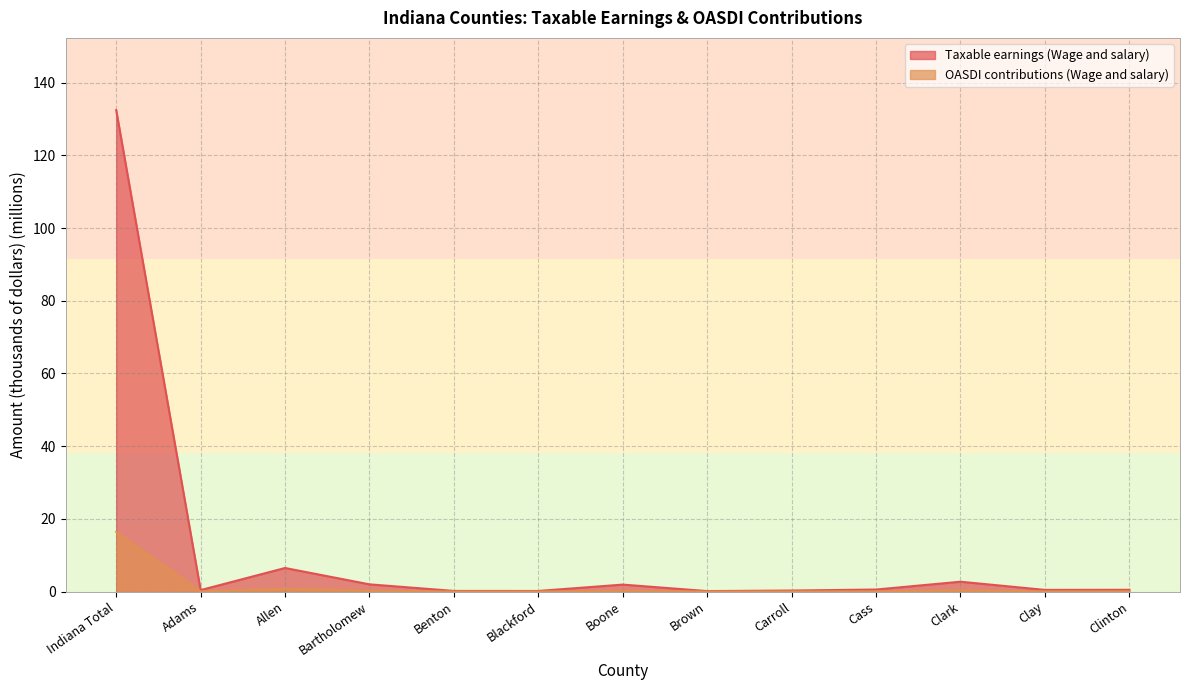

Reading right to left, extract all data points from this chart.

Taxable earnings (Wage and salary): Clinton=0.5	Clay=0.5	Clark=2.7	Cass=0.6	Carroll=0.3	Brown=0.1	Boone=1.9	Blackford=0.2	Benton=0.2	Bartholomew=2.0	Allen=6.5	Adams=0.4	Indiana Total=132.4
OASDI contributions (Wage and salary): Clinton=0.1	Clay=0.1	Clark=0.3	Cass=0.1	Carroll=0.0	Brown=0.0	Boone=0.2	Blackford=0.0	Benton=0.0	Bartholomew=0.2	Allen=0.8	Adams=0.1	Indiana Total=16.4